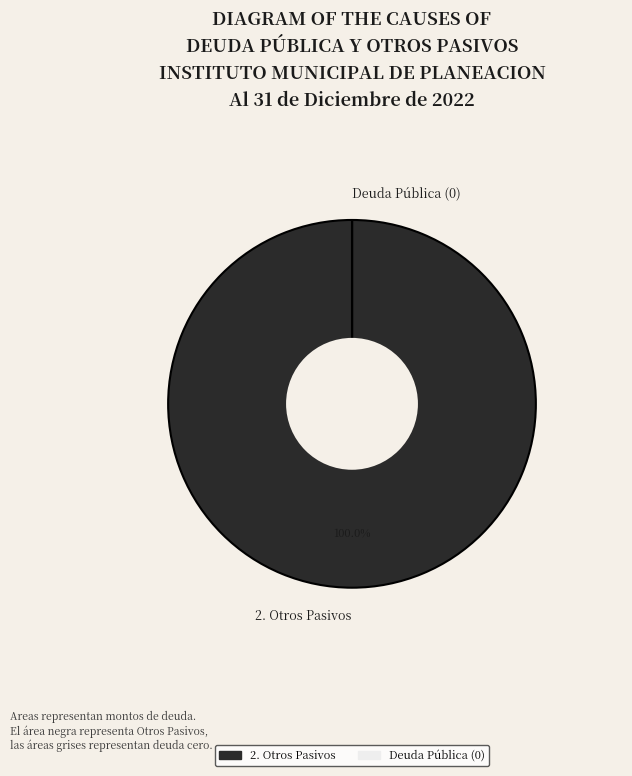

What is the change in value from 2. Otros Pasivos to 1. Deuda Pública?

-447008.6